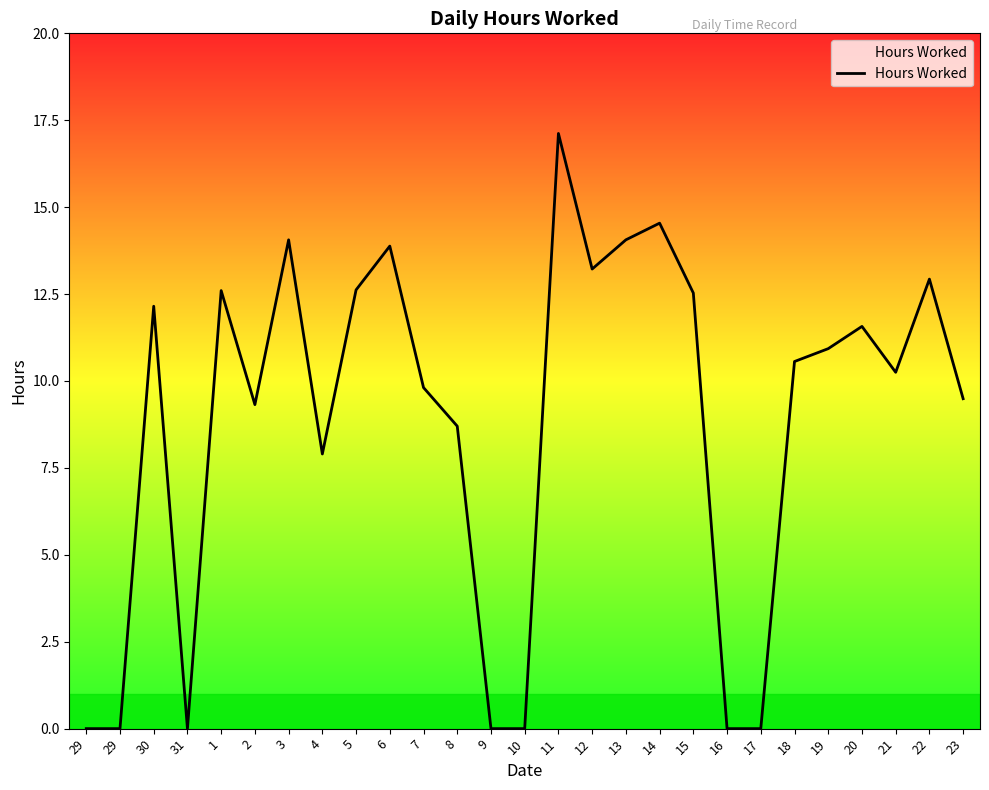

What is the difference between the values at 15 and 10?

12.5